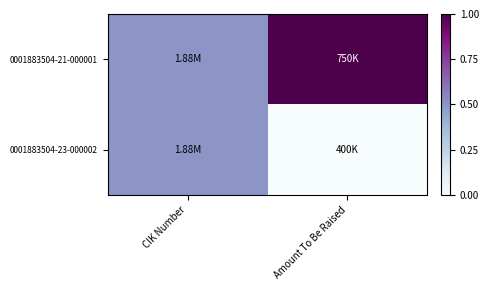

At which category is the sum across all series the highest?

CIK Number